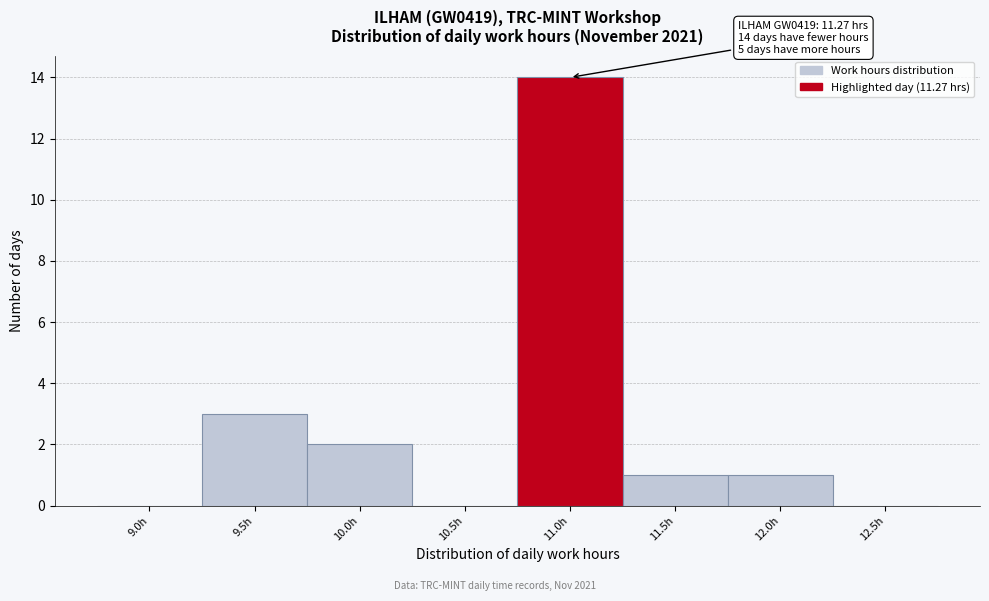

Reading left to right, what are all the values shown in this chart?

9.0h=0	9.5h=3	10.0h=2	10.5h=0	11.0h=14	11.5h=1	12.0h=1	12.5h=0